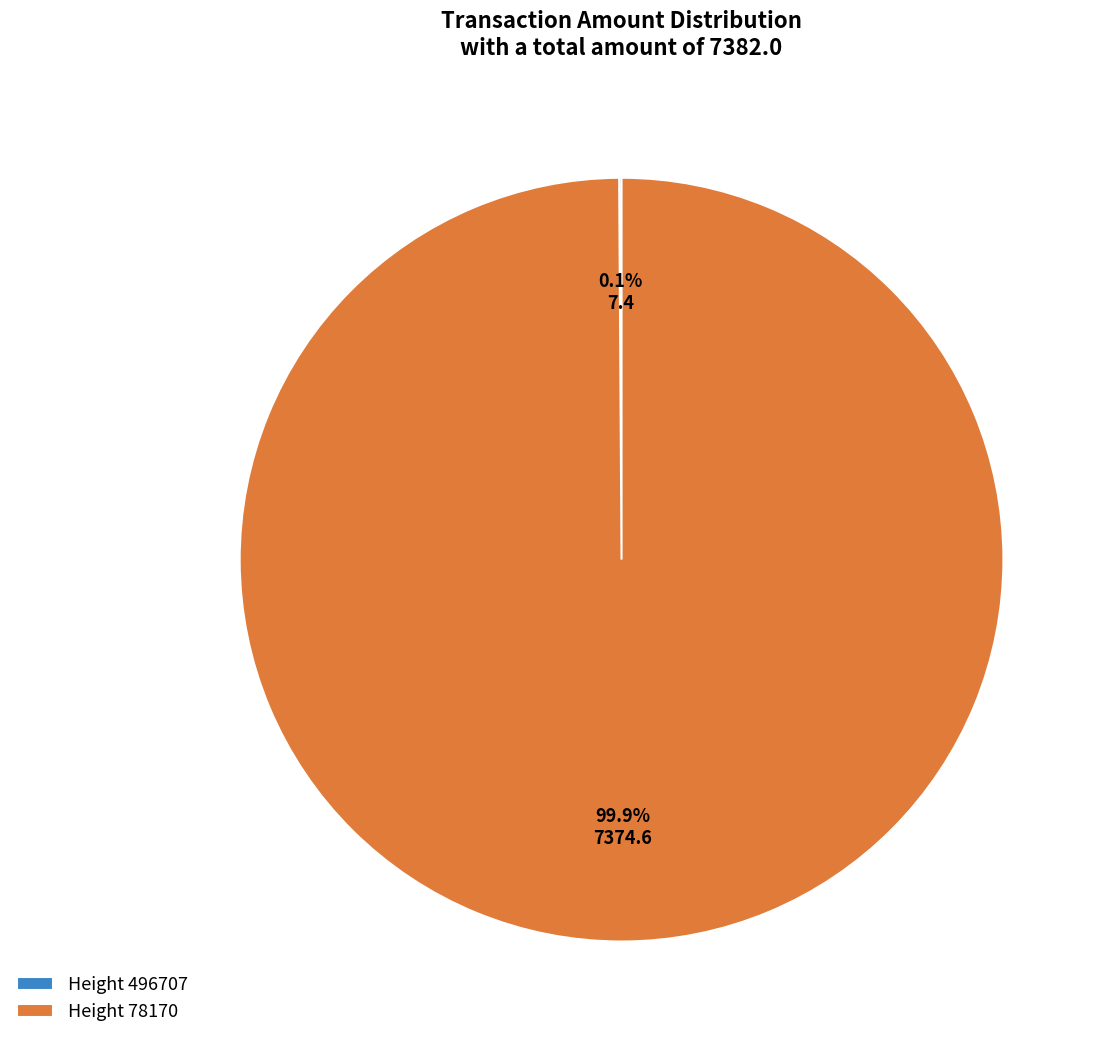

Does any single category account for the majority?

Yes